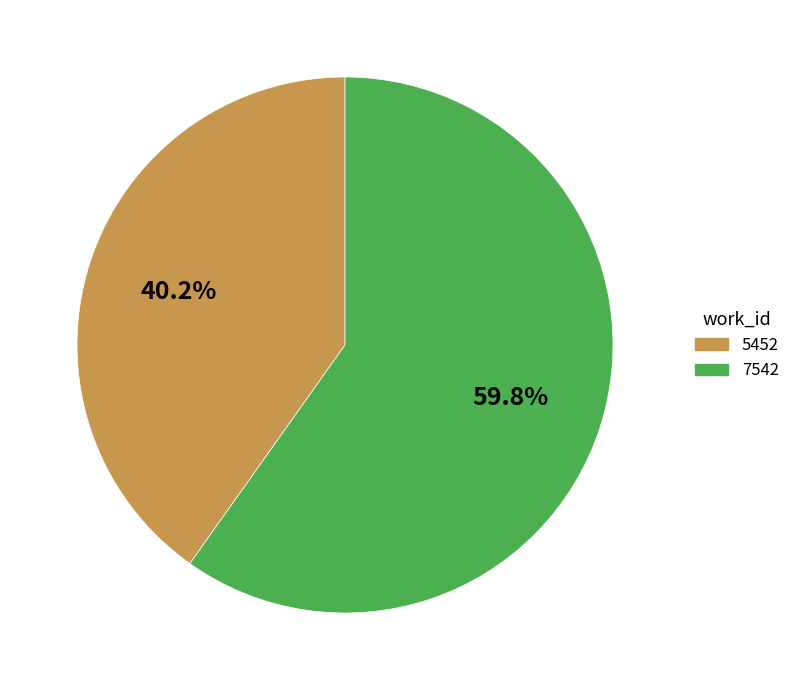

Is 5452 the majority of the pie?

No